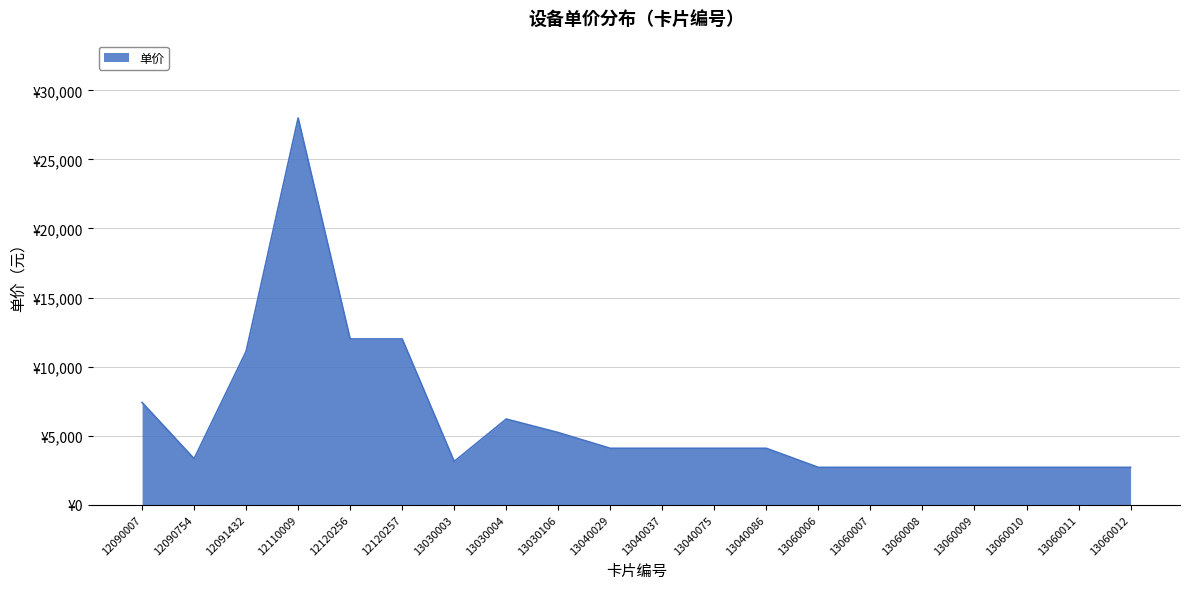

Does the chart have visible grid lines?

Yes